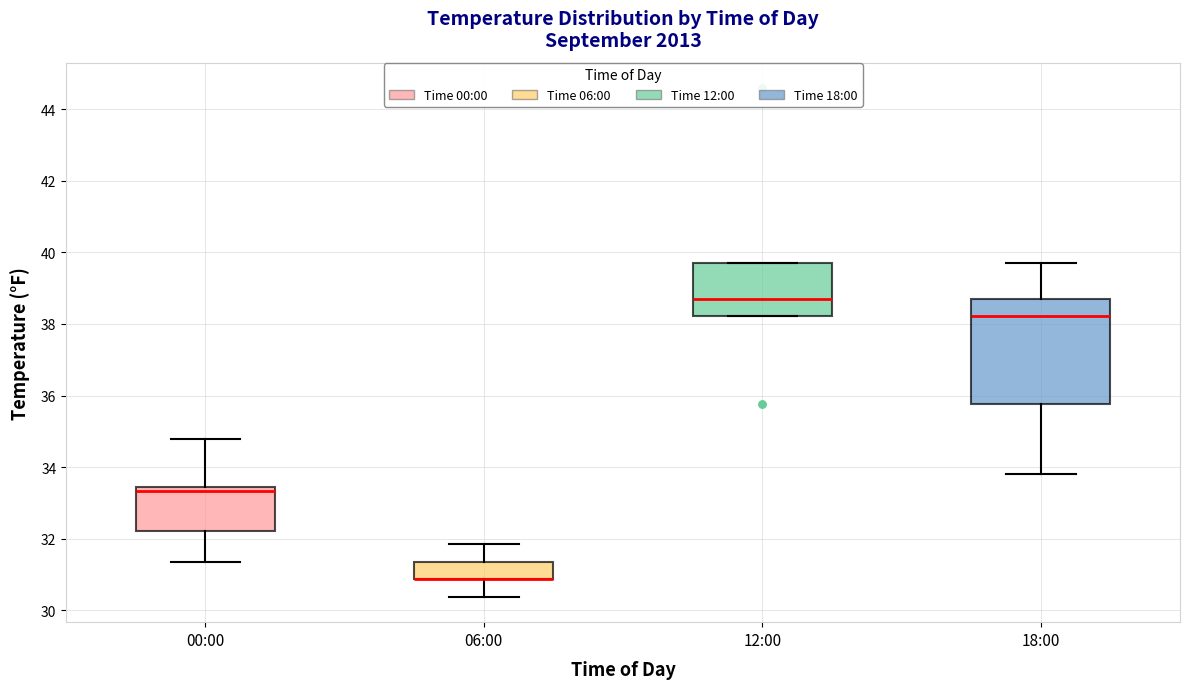

Where does the lower whisker of the box for 06:00 end on the y-axis? The values are not printed on the chart, so give them approximately, as read against the axis.

30.4